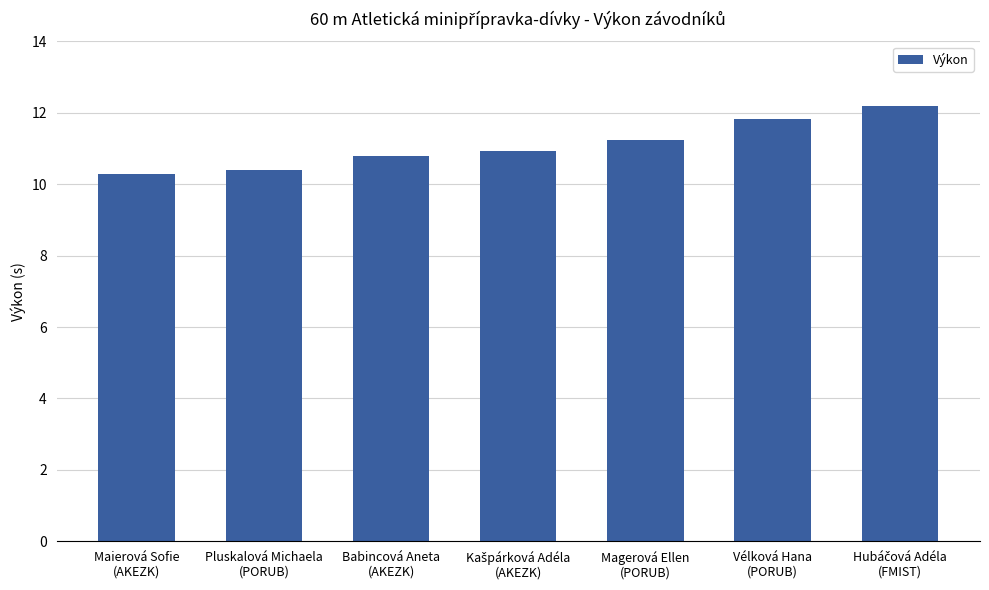

What is the average value?

11.1